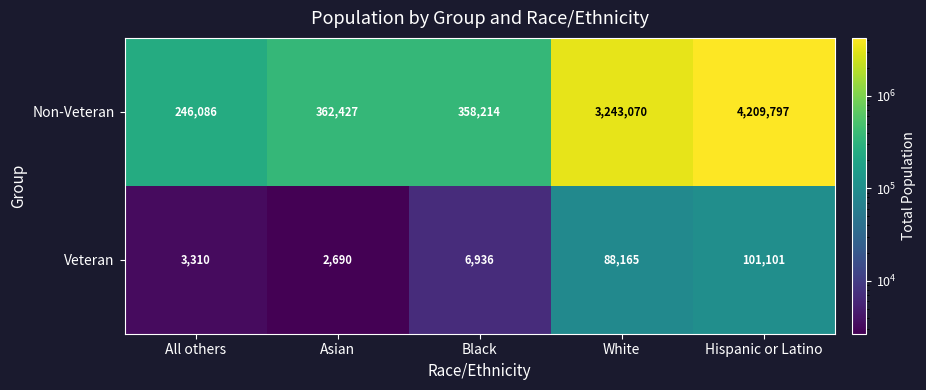

Which series has the largest range (max minus min)?

Non-Veteran